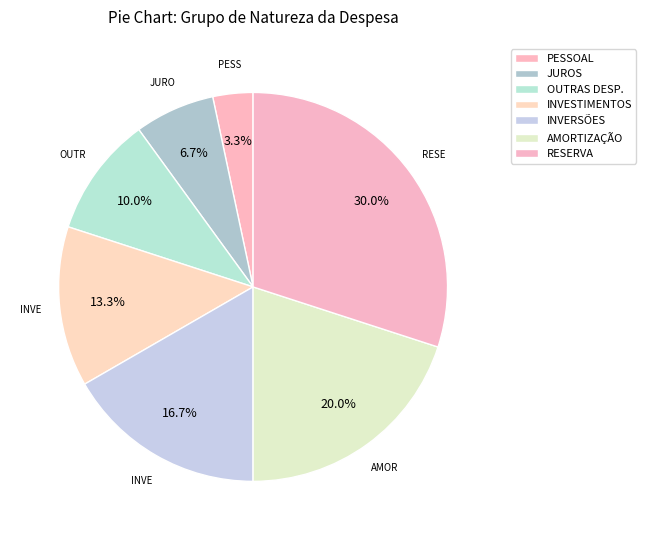

Does any single category account for the majority?

No